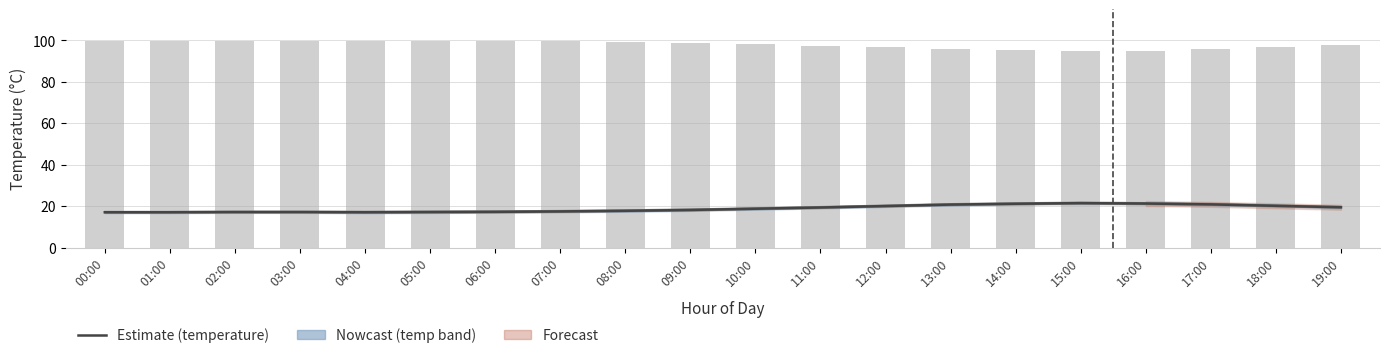

List the labels in order of temperature value, smallest first.

00:00, 01:00, 04:00, 02:00, 03:00, 05:00, 06:00, 07:00, 08:00, 09:00, 10:00, 11:00, 19:00, 12:00, 18:00, 13:00, 17:00, 14:00, 16:00, 15:00